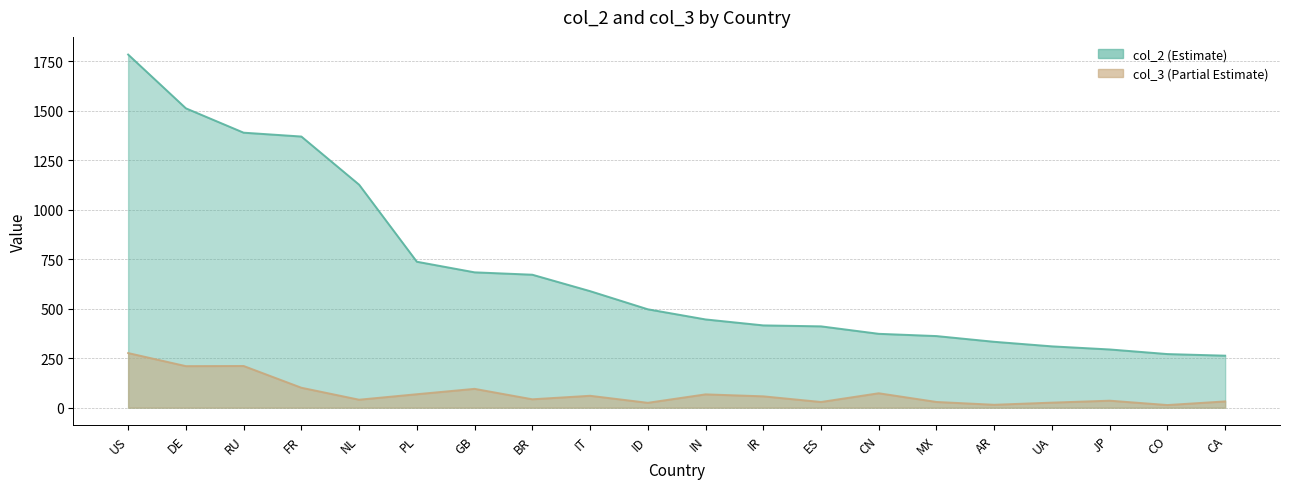

What position from the left is JP?

18